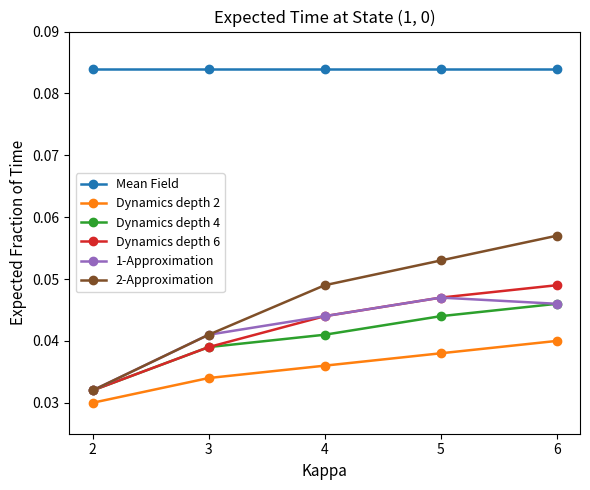

Where is Dynamics depth 2 nearest to the value 0?

2